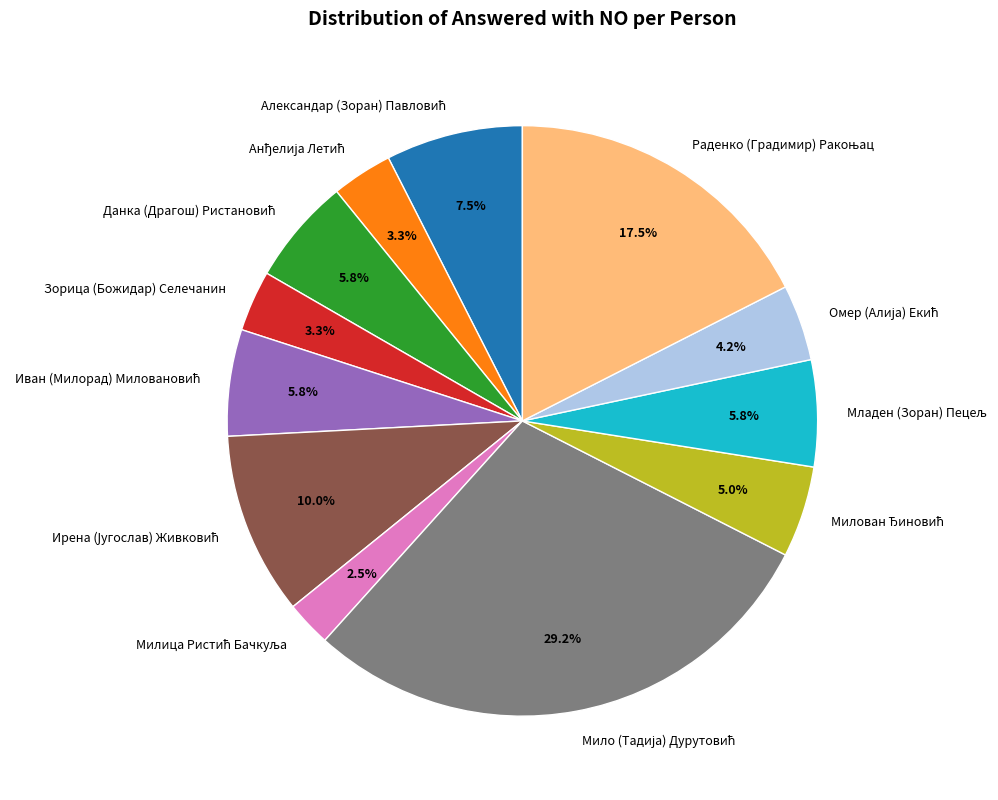

What percentage is NOT represented by Зорица (Божидар) Селечанин?

96.7%